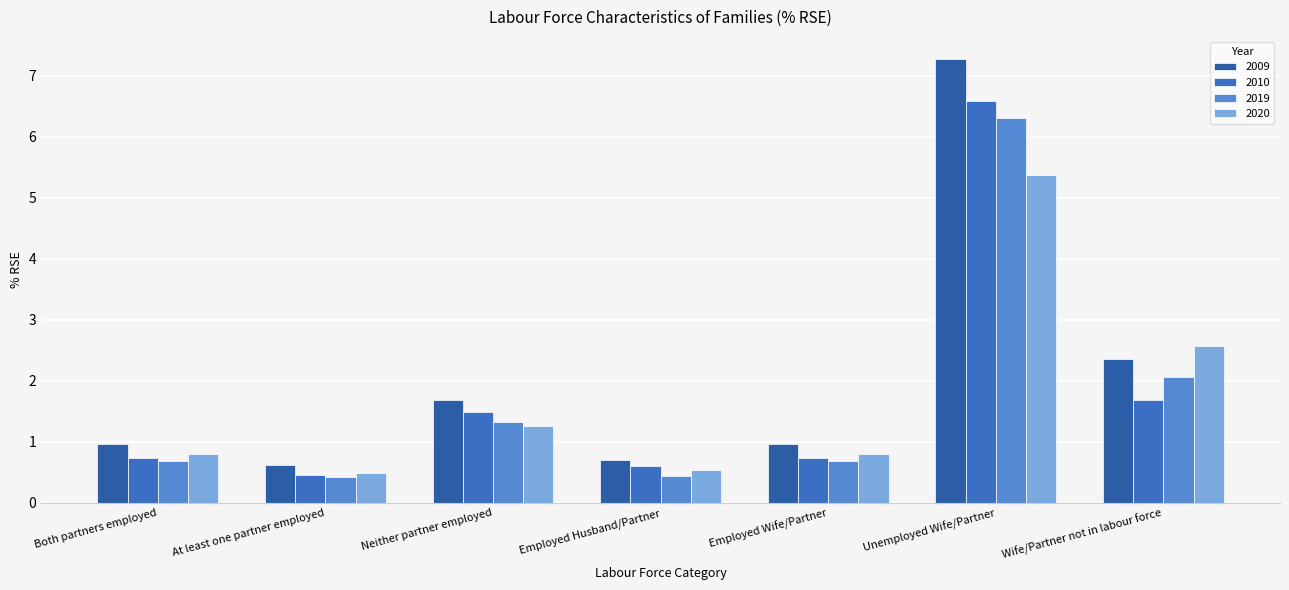

The value of 2020 at Both partners employed is 0.2. True or false?

False